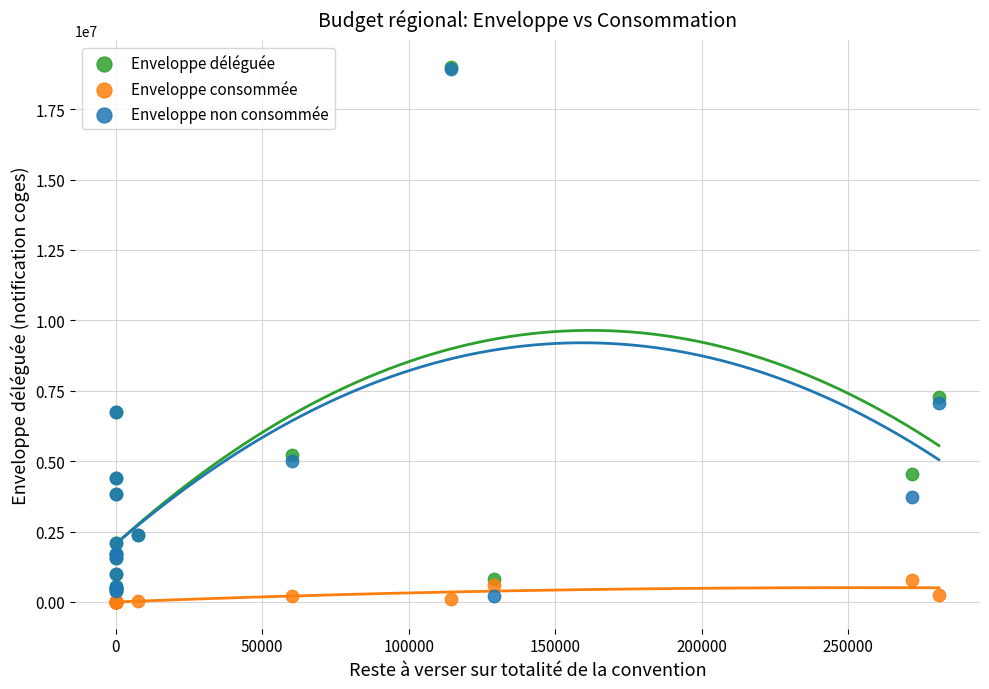

In the Enveloppe non consommée series, what Y value is closest to 9556131?

7052931.0